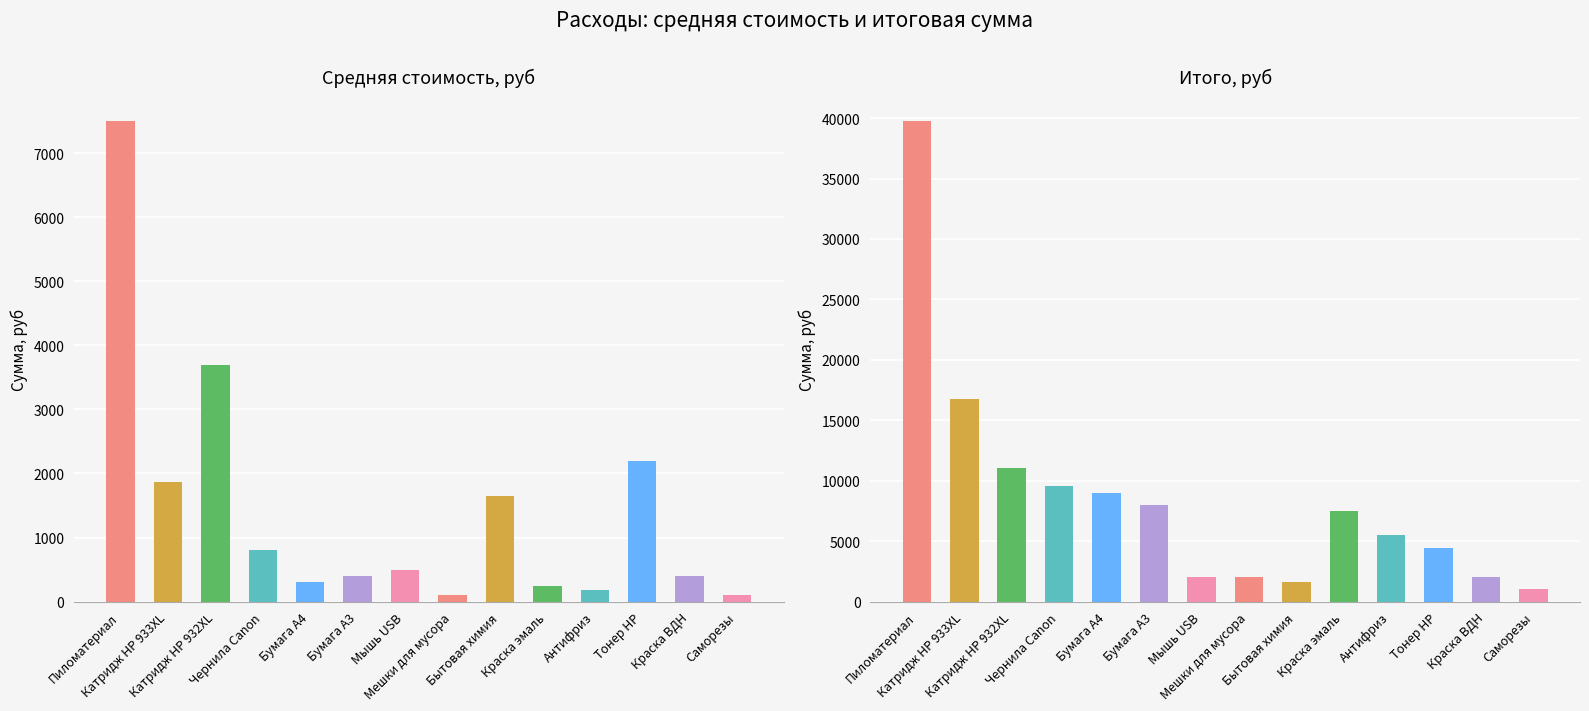

Is it true that Итого, руб equals 3062 at Краска ВДН?

False